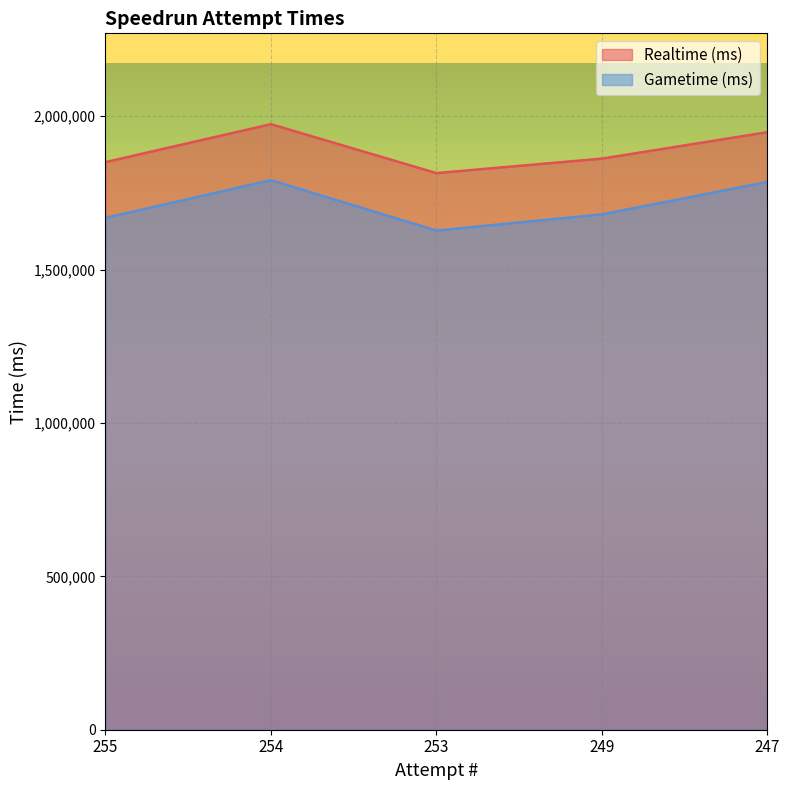

Is the value of Gametime (ms) at 254 greater than the value of Realtime (ms) at 253?

No